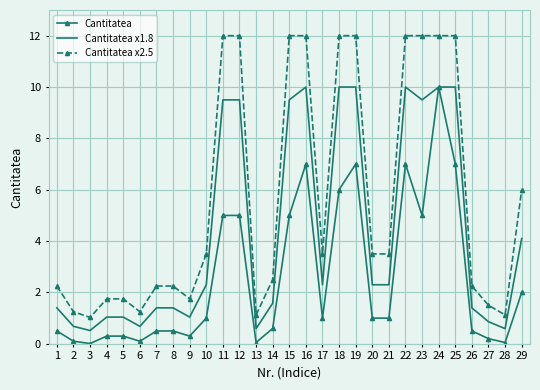

What are all the series names shown in the legend?

Cantitatea, Cantitatea x1.8, Cantitatea x2.5